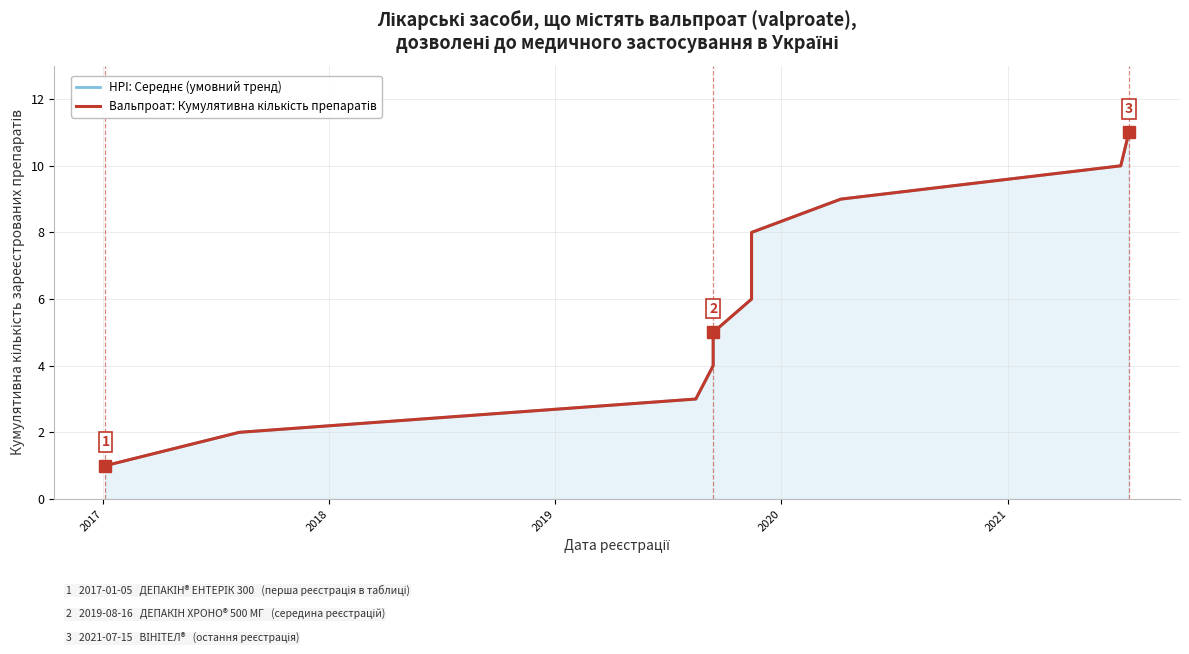

True or false: Вальпроат: Кумулятивна кількість препаратів and HPI: Середнє (умовний тренд) intersect in this chart.

False